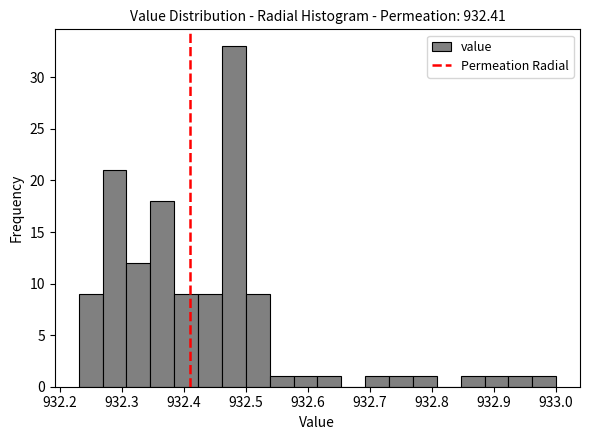

Around what value on the x-axis is the tallest bar? Give the approximate position of its centre, as read against the axis.

932.48